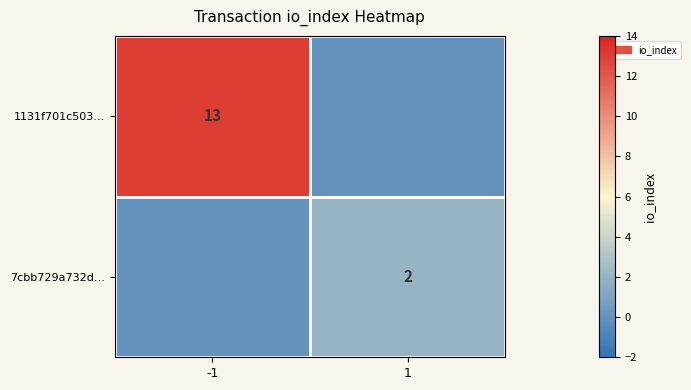

Is the value of 7cbb729a732d… at 1 greater than the value of 1131f701c503… at -1?

No